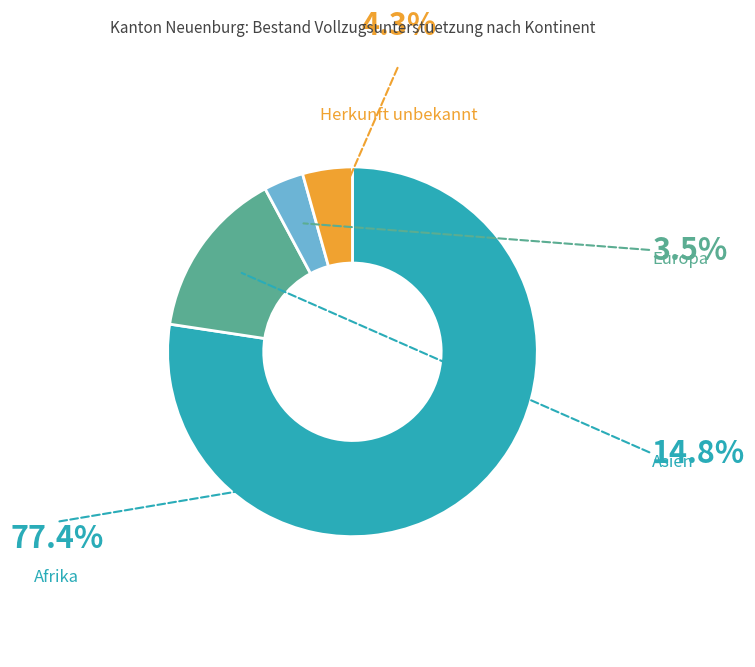

Does any single category account for the majority?

Yes